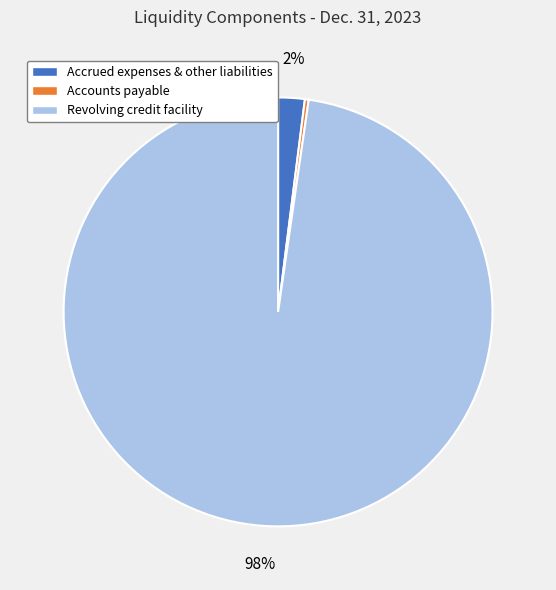

Which category accounts for the majority?

Revolving credit facility